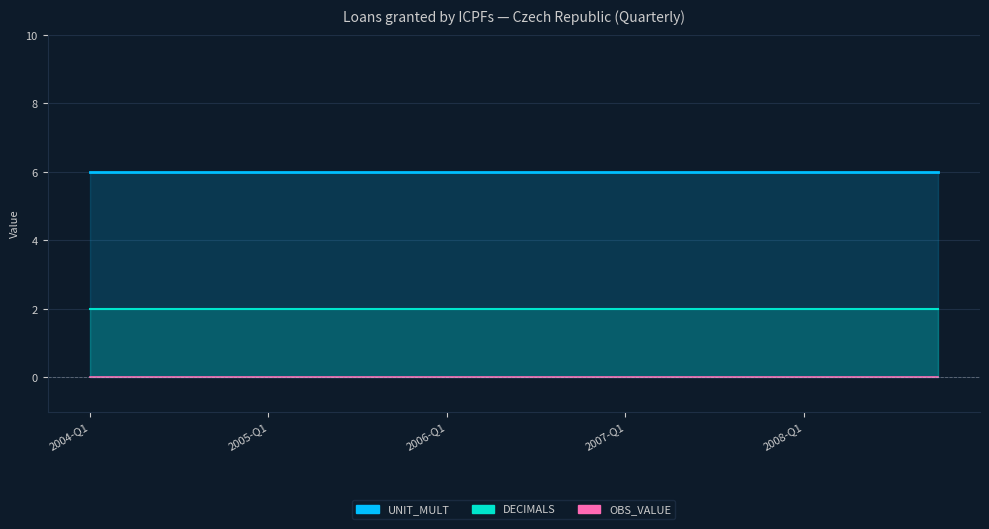

Reading right to left, extract all data points from this chart.

Loans granted by ICPFs: 0	0	0	0	0	0	0	0	0	0	0	0	0	0	0	0	0	0	0	0
DECIMALS: 2	2	2	2	2	2	2	2	2	2	2	2	2	2	2	2	2	2	2	2
UNIT_MULT: 6	6	6	6	6	6	6	6	6	6	6	6	6	6	6	6	6	6	6	6
OBS_VALUE: 0	0	0	0	0	0	0	0	0	0	0	0	0	0	0	0	0	0	0	0